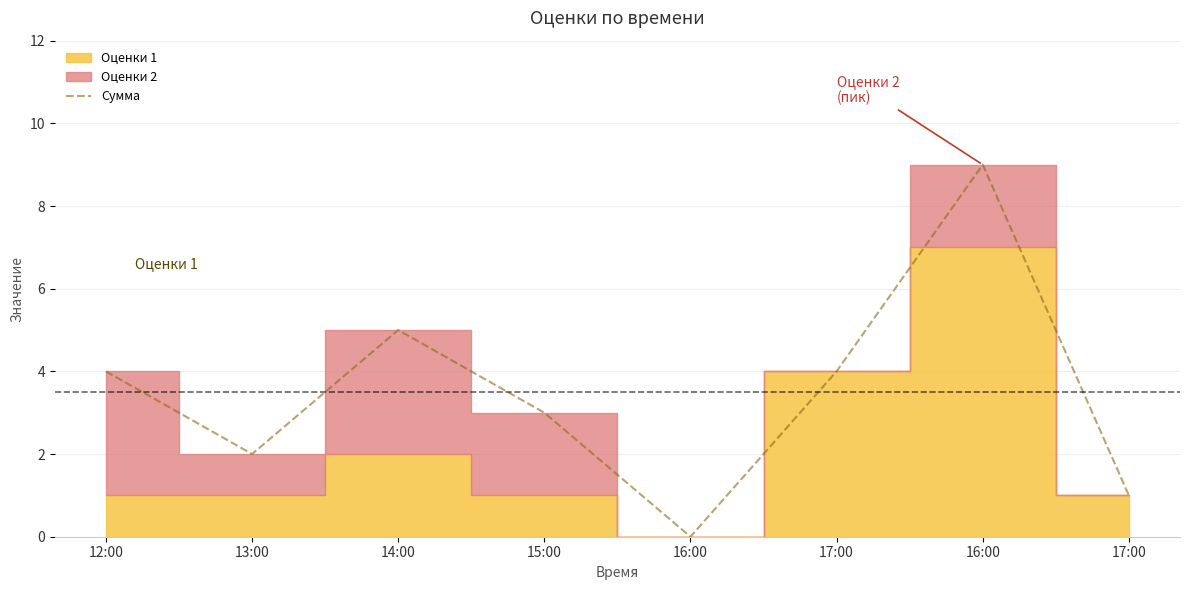

Where is the first local maximum?

14:00